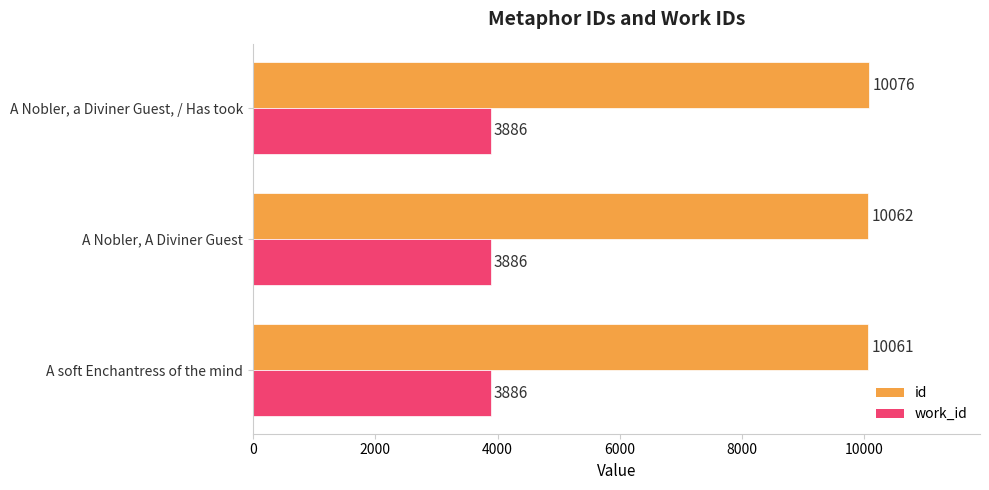

The value of work_id at A Nobler, a Diviner Guest, / Has took is 1754. True or false?

False